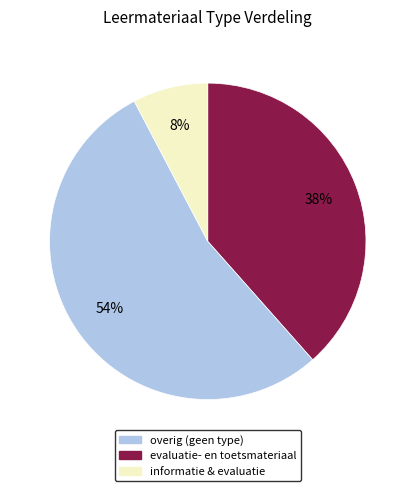

Is there a majority slice in this chart?

Yes